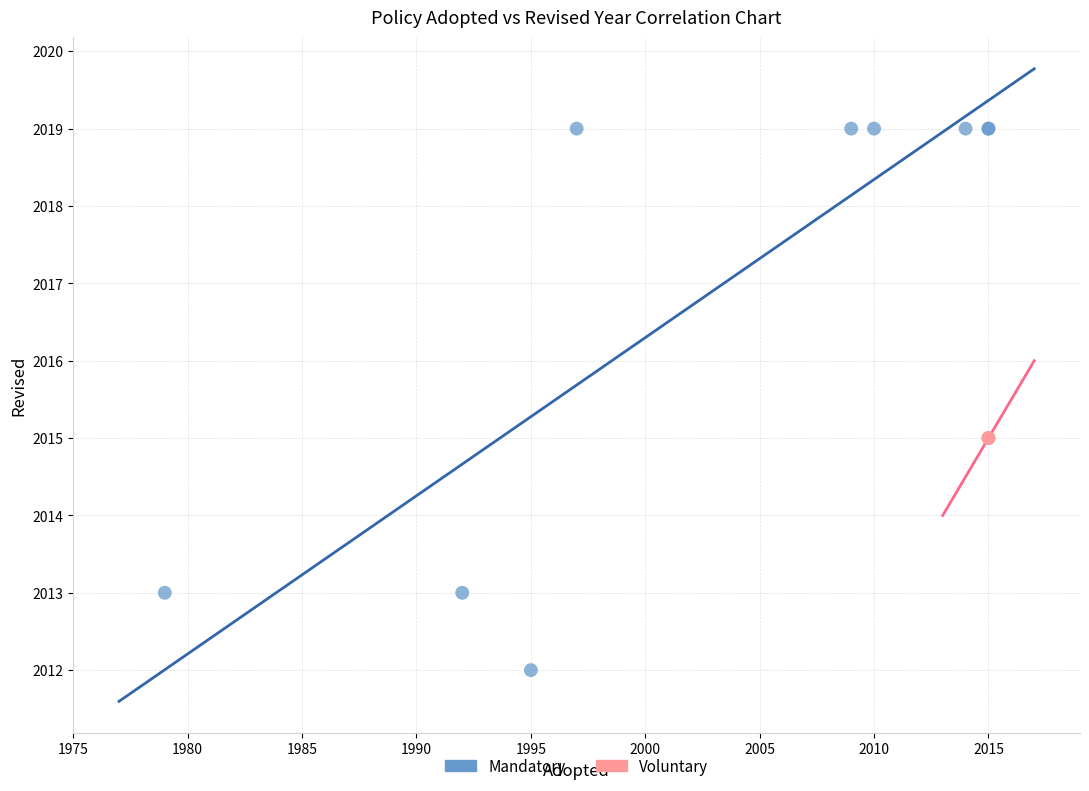

Which series contains the highest Y value?

Mandatory